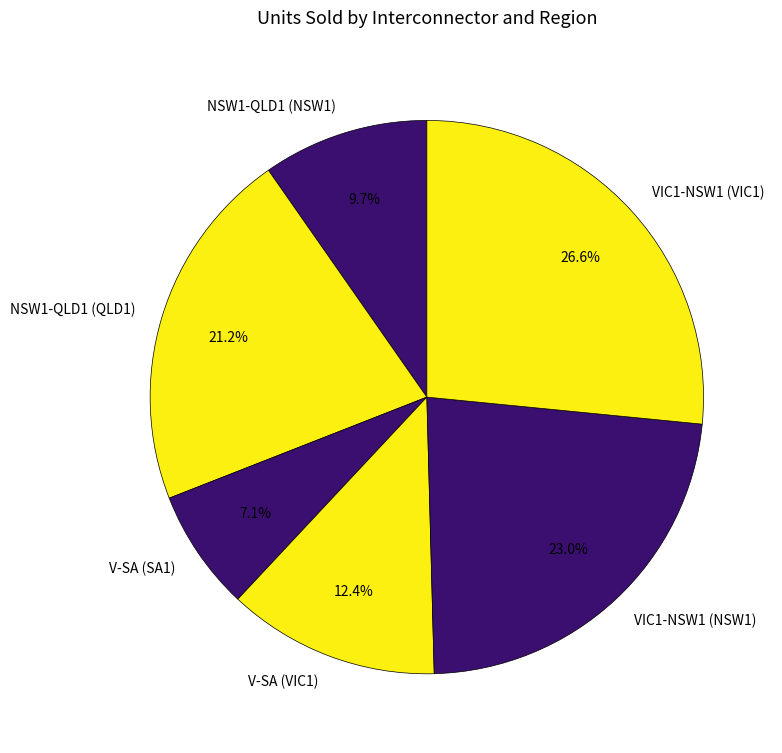

Rank the categories by value from lowest to highest.

V-SA (SA1), NSW1-QLD1 (NSW1), V-SA (VIC1), NSW1-QLD1 (QLD1), VIC1-NSW1 (NSW1), VIC1-NSW1 (VIC1)